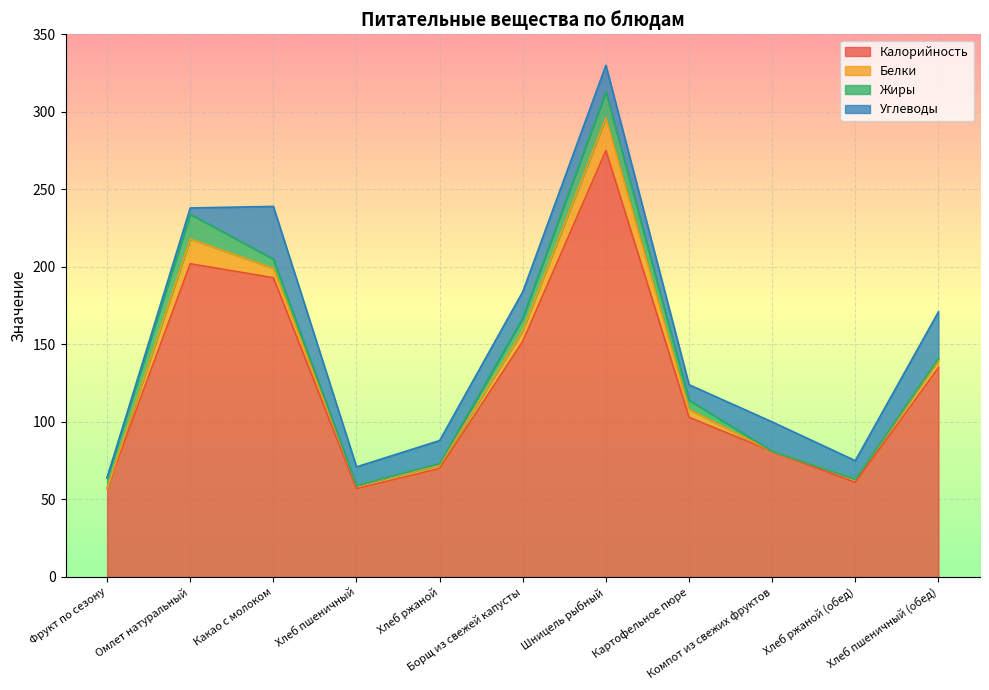

At which category does Углеводы reach its first local peak?

Какао с молоком